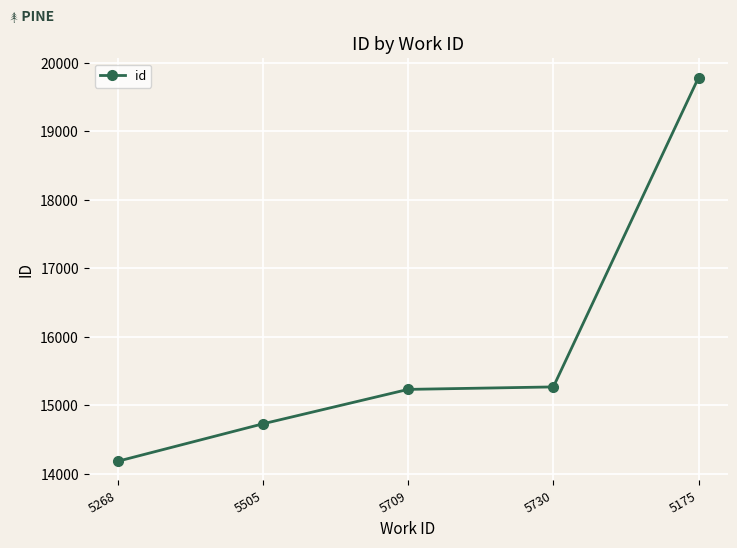

What is the greatest value displayed?

19788